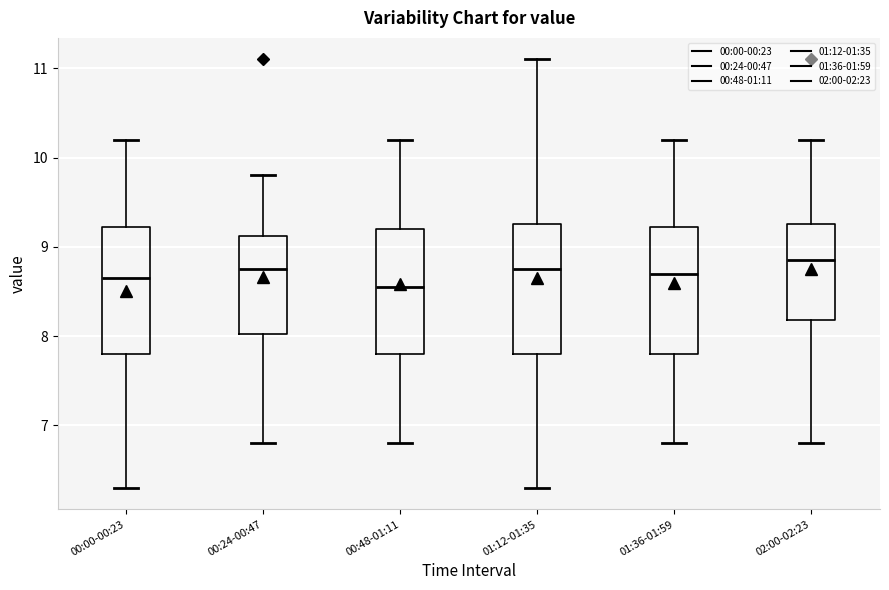

Reading left to right, transcribe this box plot: for each box, give where its median line is, the range the box spans, and where its two whiskers end, as read against the y-axis. The values are not printed on the chart, so give them approximately, as read against the axis.

00:00-00:23: median 8.7, box 7.8 to 9.2, whiskers 6.3 to 10.2
00:24-00:47: median 8.8, box 8.0 to 9.1, whiskers 6.8 to 9.8
00:48-01:11: median 8.6, box 7.8 to 9.2, whiskers 6.8 to 10.2
01:12-01:35: median 8.8, box 7.8 to 9.3, whiskers 6.3 to 11.1
01:36-01:59: median 8.7, box 7.8 to 9.2, whiskers 6.8 to 10.2
02:00-02:23: median 8.9, box 8.2 to 9.3, whiskers 6.8 to 10.2